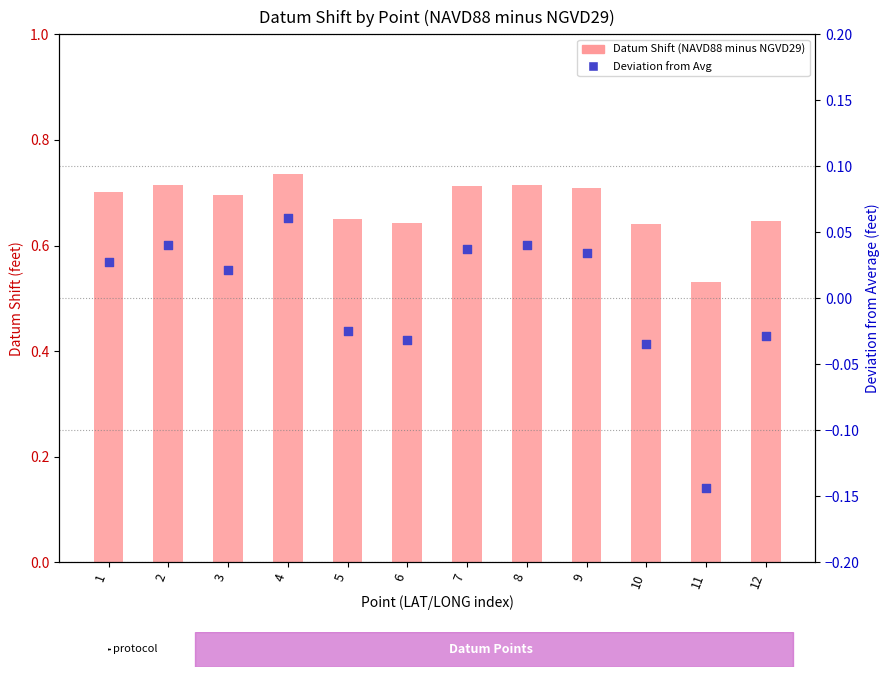

Is the value of Deviation from Avg at 2 greater than the value of Datum Shift (NAVD88 minus NGVD29) at 1?

No